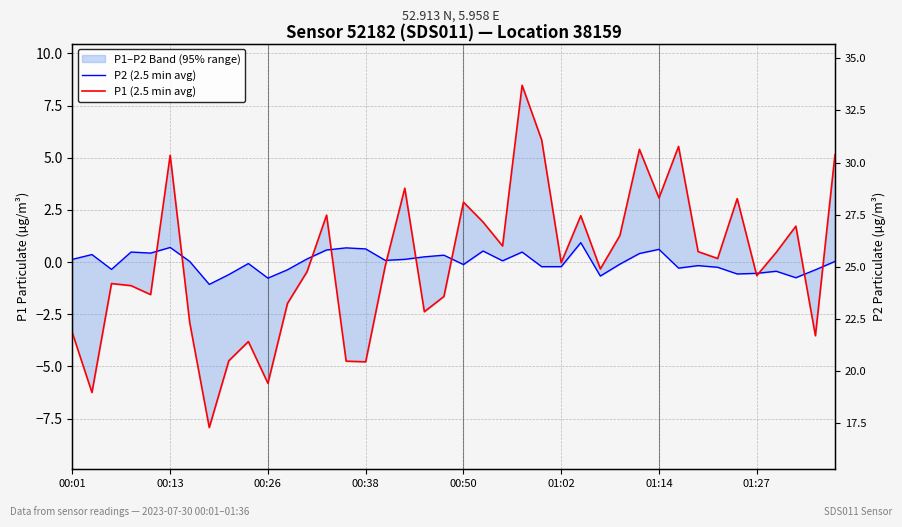

Reading right to left, extract all data points from this chart.

P2 (2.5 min avg): 0.0	-0.4	-0.8	-0.4	-0.5	-0.6	-0.3	-0.2	-0.3	0.6	0.4	-0.1	-0.7	0.9	-0.2	-0.2	0.5	0.1	0.5	-0.1	0.3	0.2	0.1	0.1	0.6	0.7	0.6	0.1	-0.4	-0.8	-0.1	-0.6	-1.1	0.0	0.7	0.4	0.5	-0.4	0.4	0.1
P1 (2.5 min avg): 5.1	-3.5	1.7	0.5	-0.7	3.0	0.2	0.5	5.5	3.1	5.4	1.3	-0.3	2.2	-0.0	5.8	8.5	0.8	1.9	2.9	-1.7	-2.4	3.5	-0.2	-4.8	-4.8	2.2	-0.5	-2.0	-5.8	-3.8	-4.7	-7.9	-2.9	5.1	-1.6	-1.1	-1.0	-6.3	-3.4